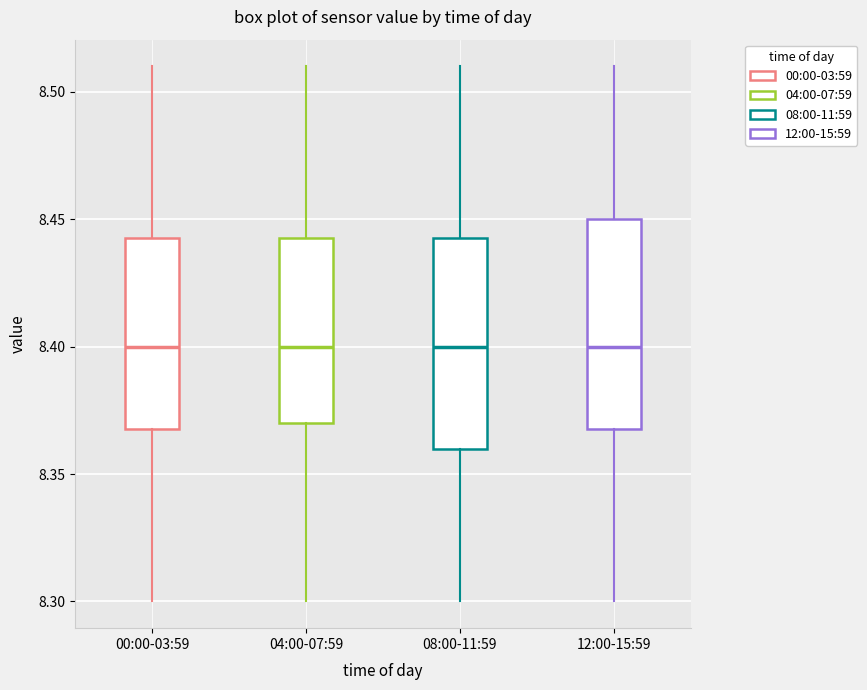

Where does the median line of the box for 04:00-07:59 sit on the y-axis? The values are not printed on the chart, so give them approximately, as read against the axis.

8.400